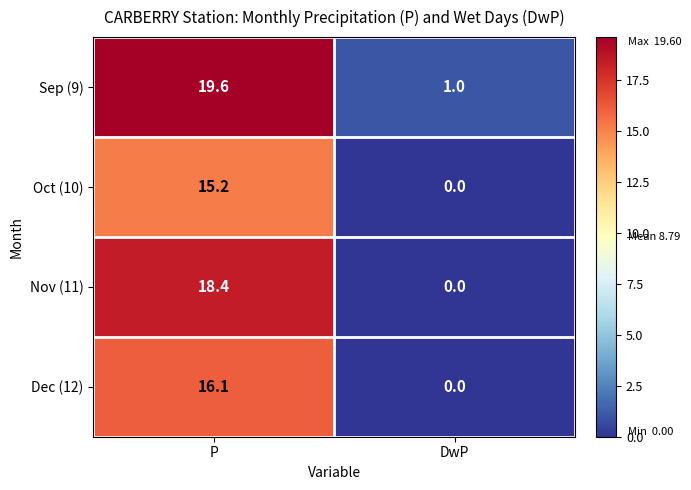

What is the maximum value shown in the chart?

19.6